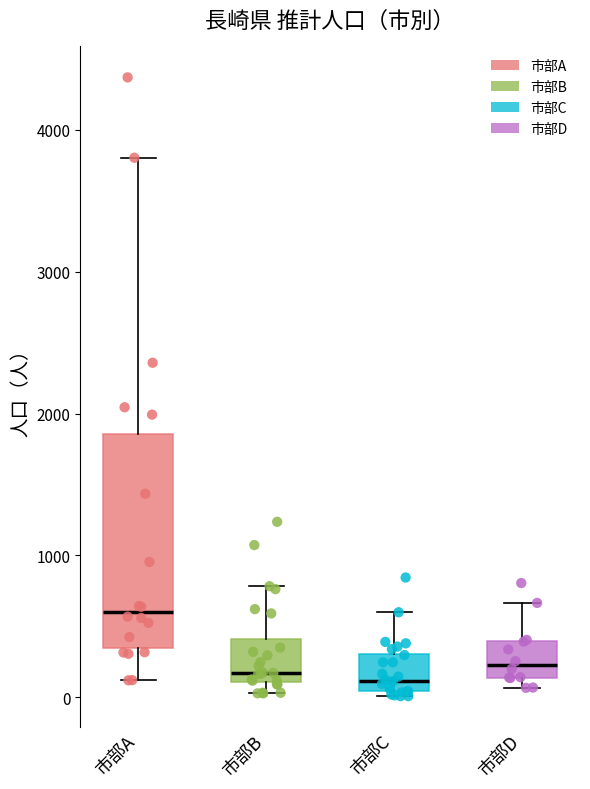

Where is the lower edge of the box for 市部C on the y-axis? The values are not printed on the chart, so give them approximately, as read against the axis.

0